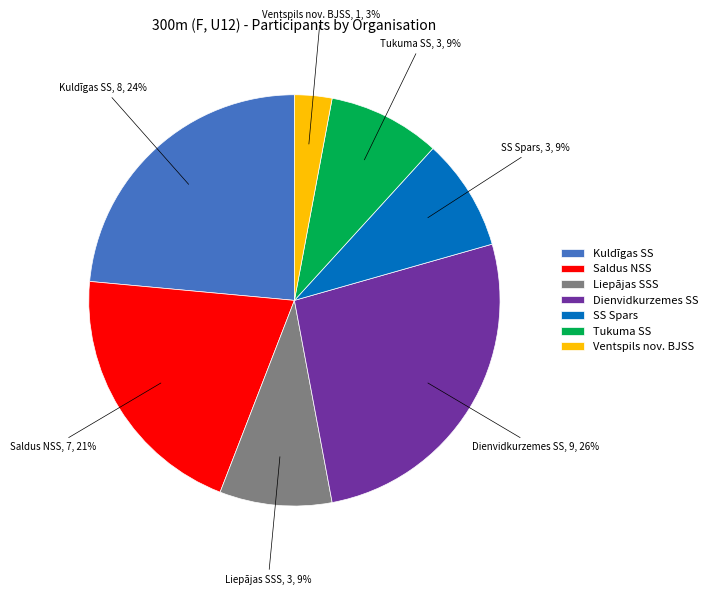

To the nearest percent, what is the average slice percentage?

14%